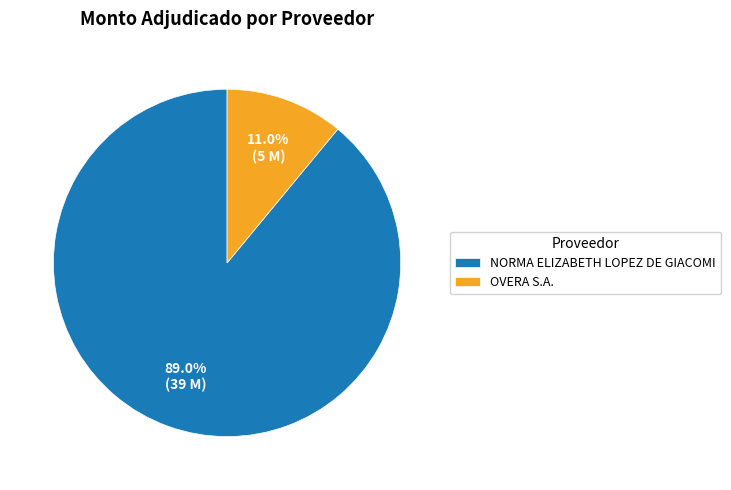

Between NORMA ELIZABETH LOPEZ DE GIACOMI and OVERA S.A., which is larger?

NORMA ELIZABETH LOPEZ DE GIACOMI